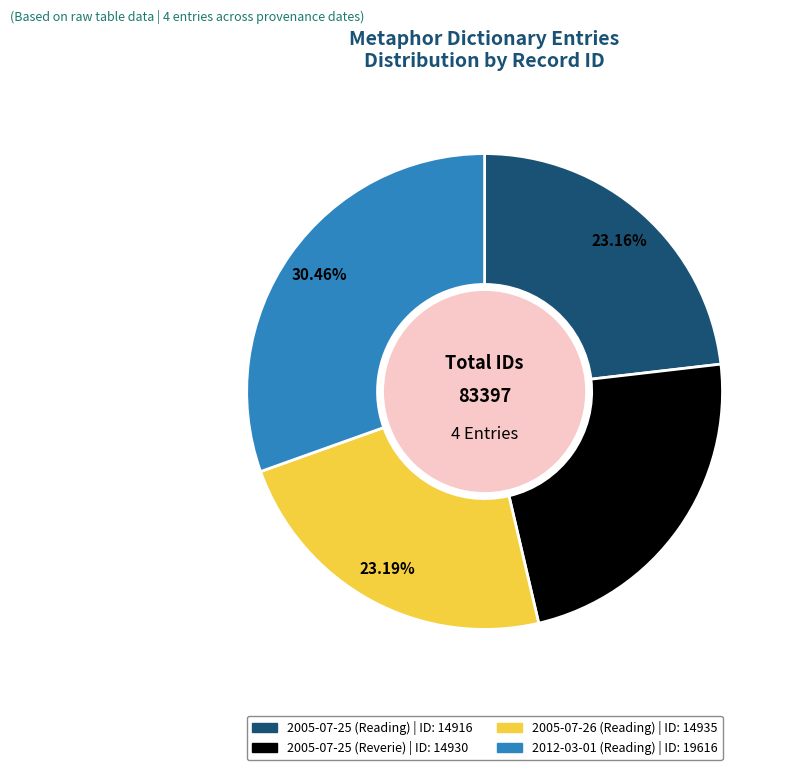

What is the ratio of the value at 2005-07-25 (Reading) to the value at 2005-07-26 (Reading)?

1.0